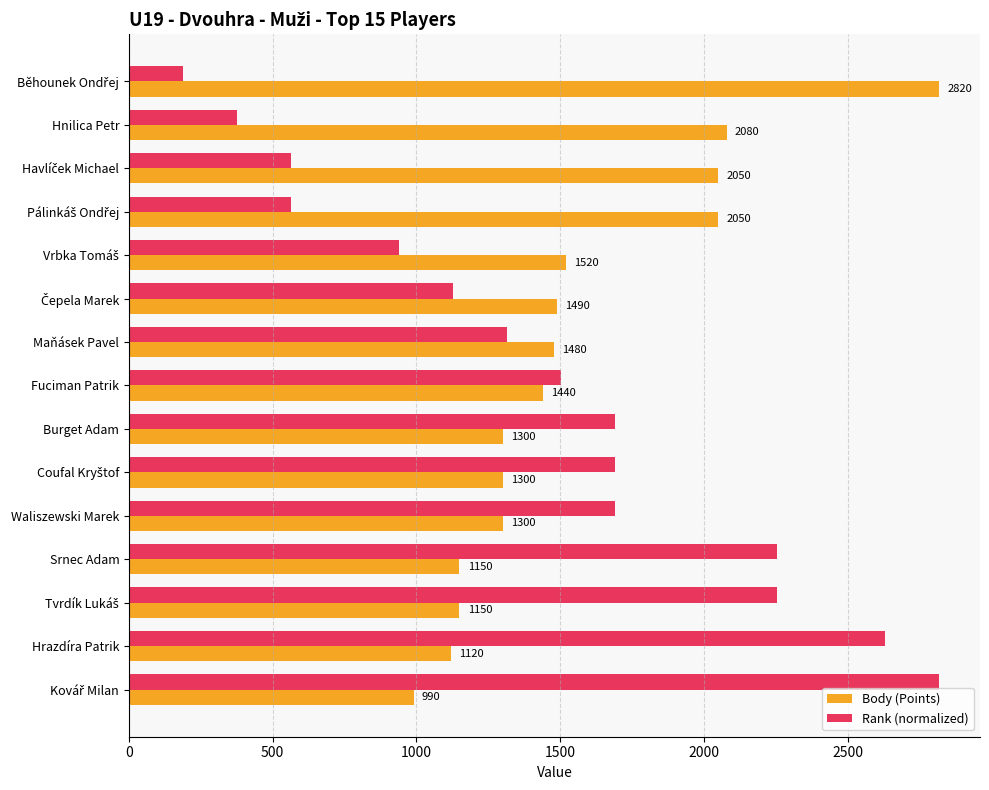

Where is Rank (normalized) nearest to the value 1504?

Fuciman Patrik